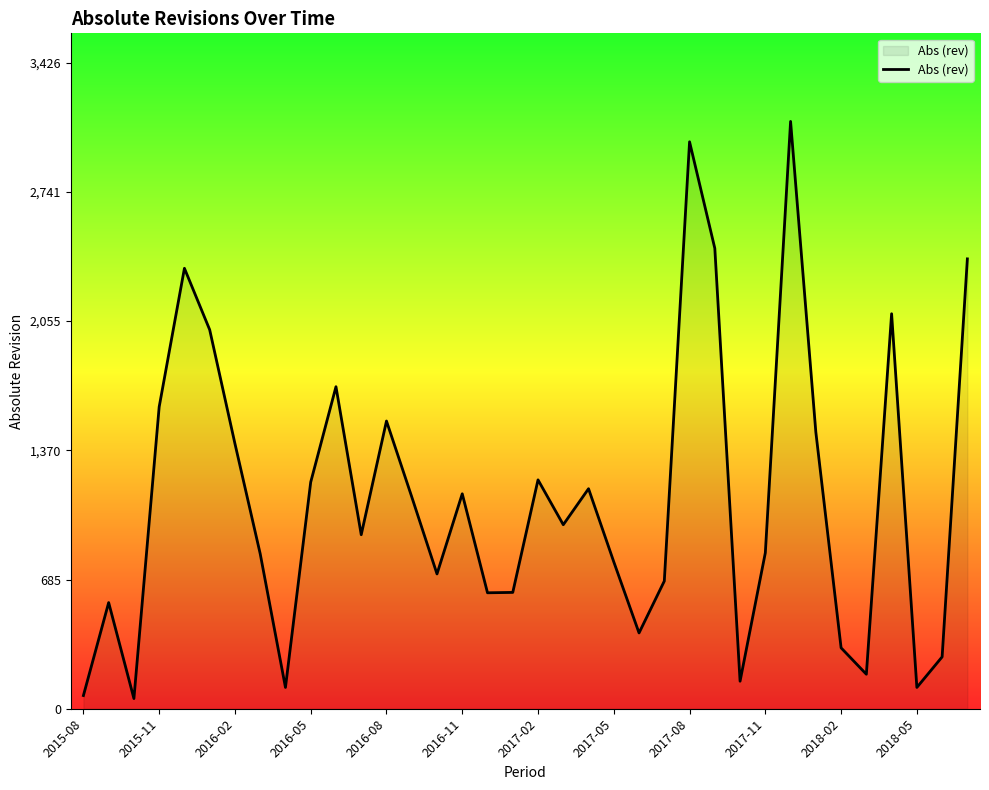

What is the greatest value displayed?

3115